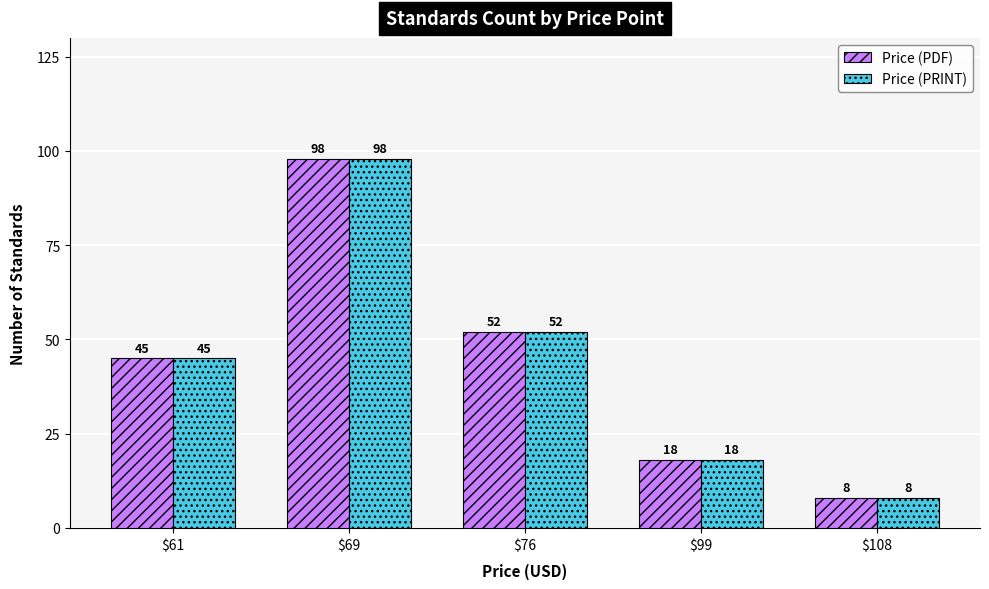

Reading right to left, list all the values displayed in this chart.

Price (PDF): $108=8	$99=18	$76=52	$69=98	$61=45
Price (PRINT): $108=8	$99=18	$76=52	$69=98	$61=45